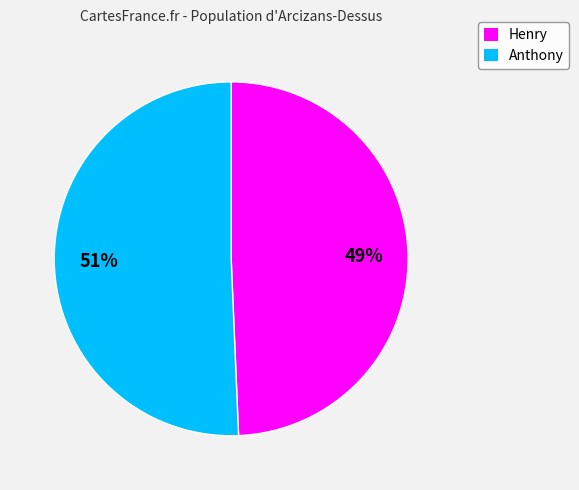

Do Henry and Anthony together represent more than half of the pie?

Yes